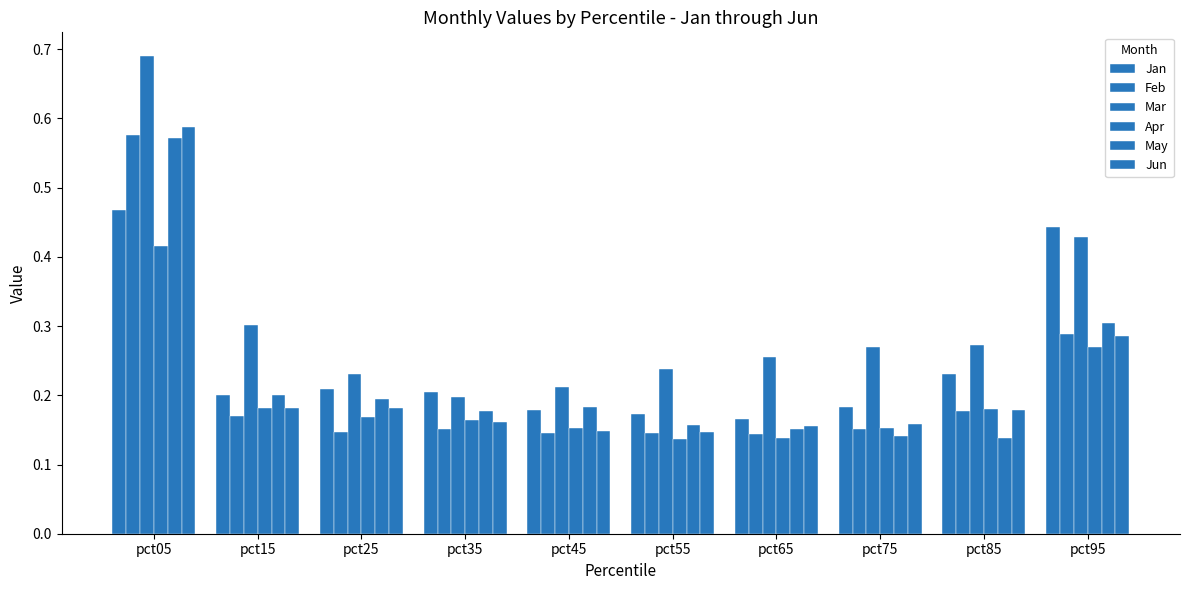

What is the total value across all series at pct85?

1.2